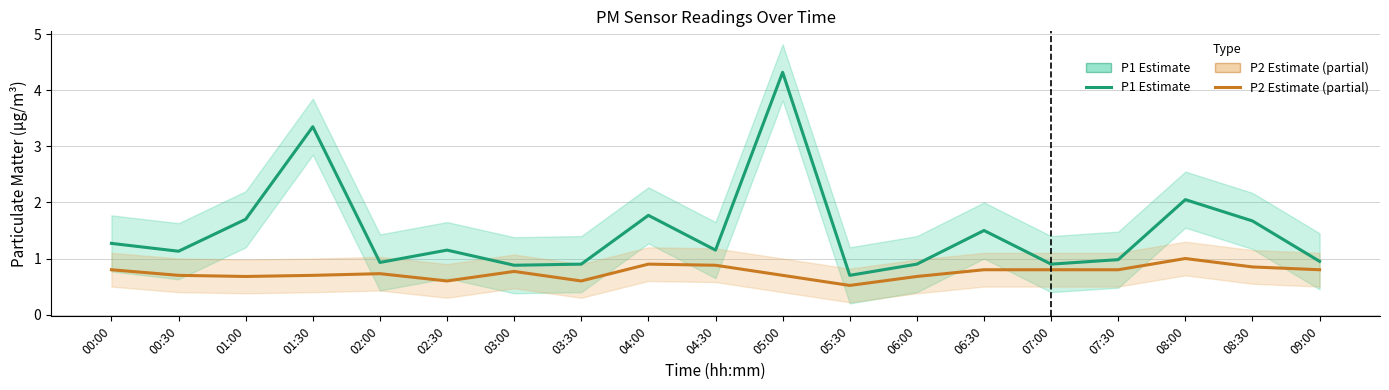

Which series has the widest spread of values?

P1 (PM10 estimate)